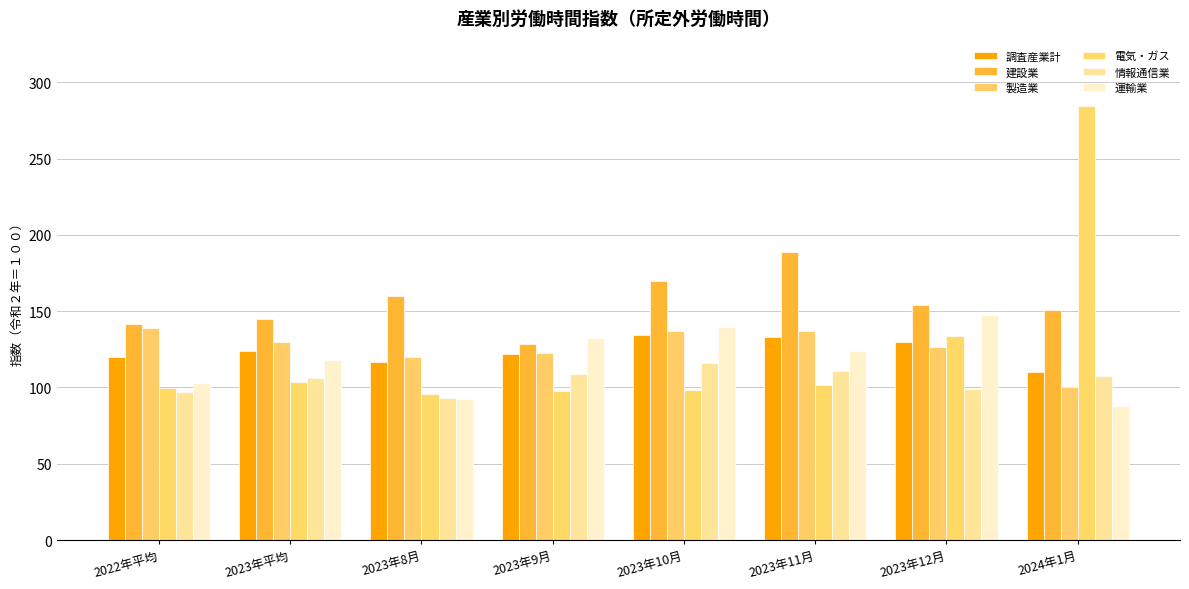

What is the value of the 製造業 bar at the 1st from the left?

138.8